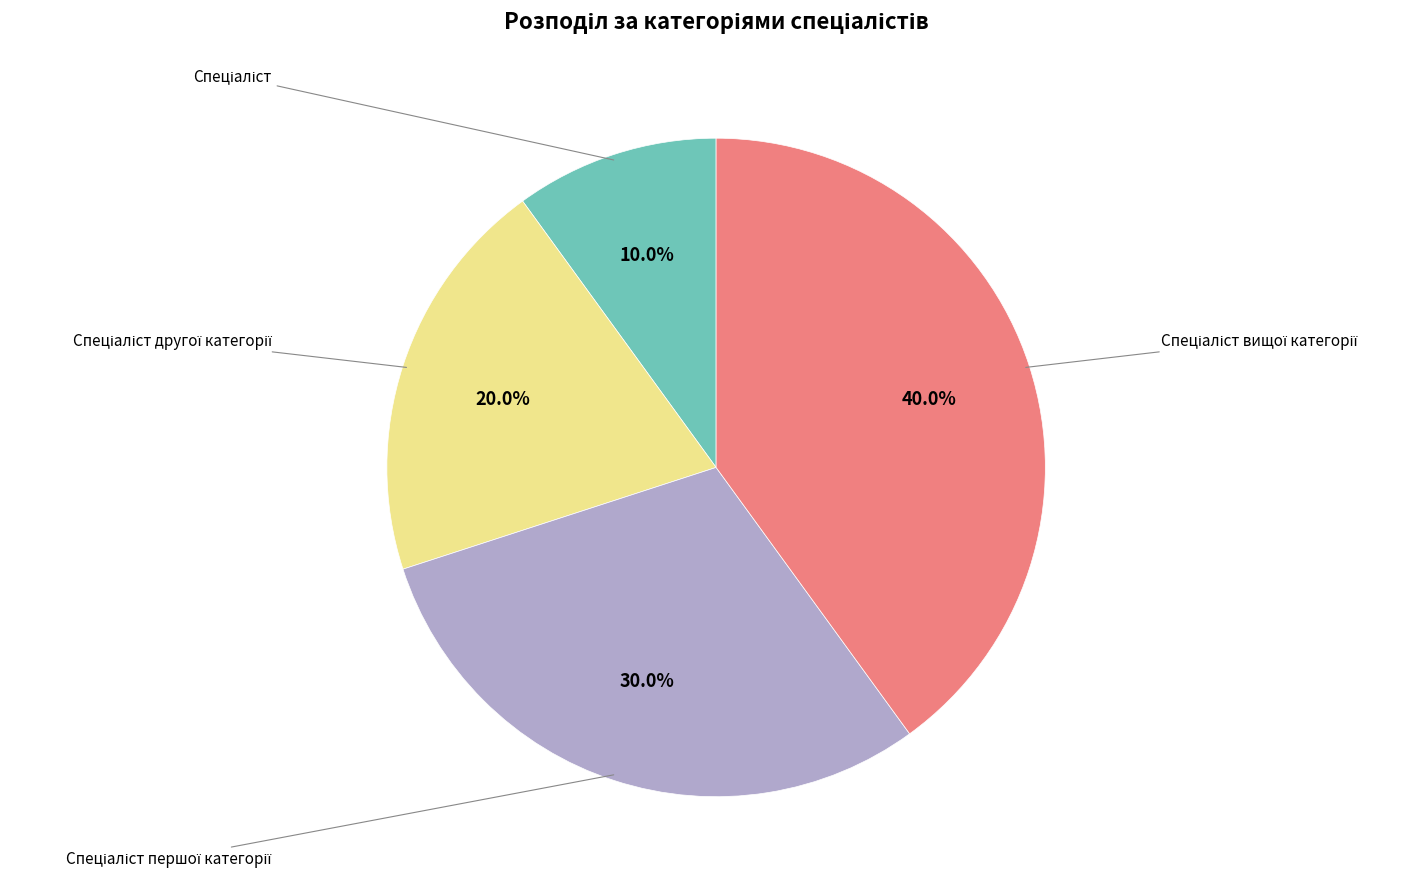

Does any single category account for the majority?

No